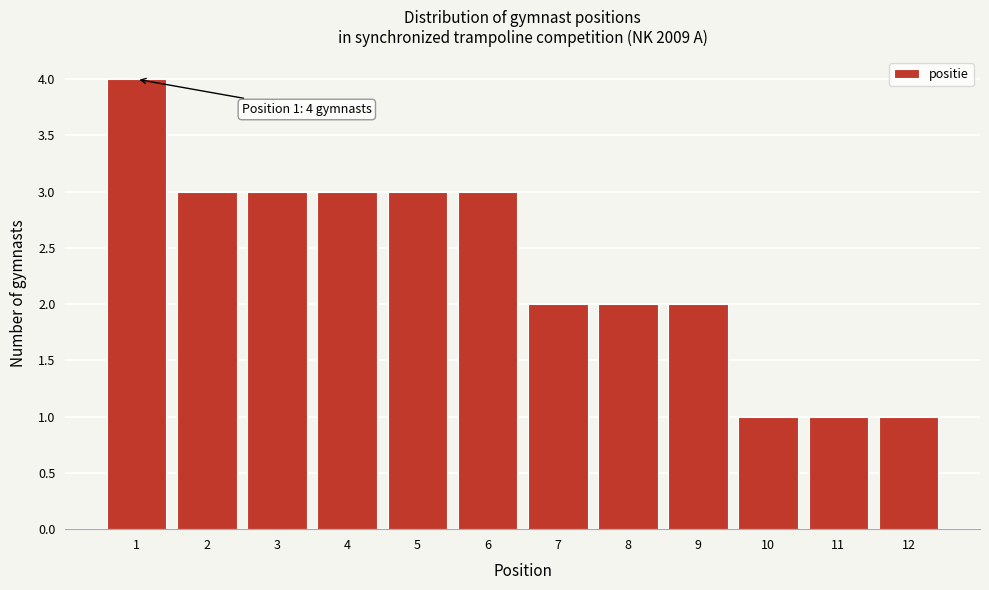

Over which range of the x-axis is the bar tallest?

0.5 to 1.5